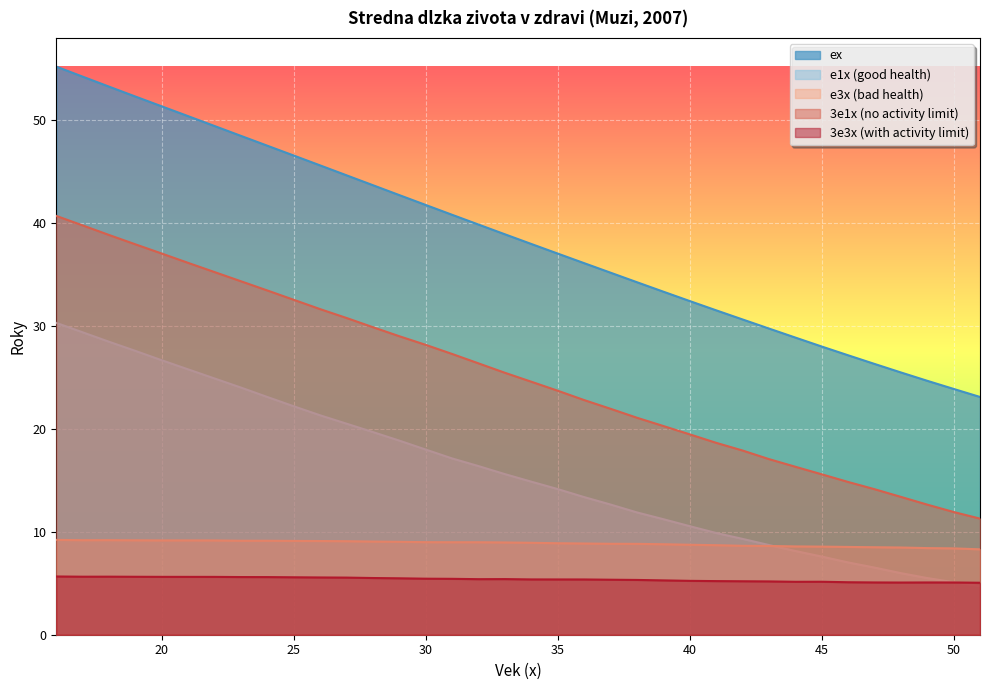

What is the difference between the maximum and minimum values in the e3x (bad health) series?

0.9